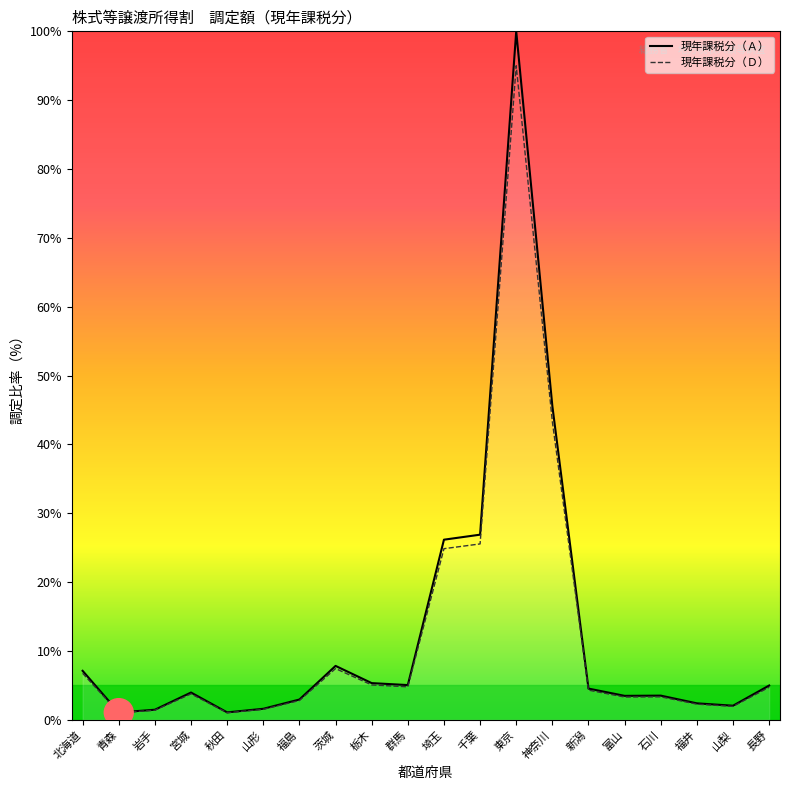

What is the label of the 2nd point from the left?

青森